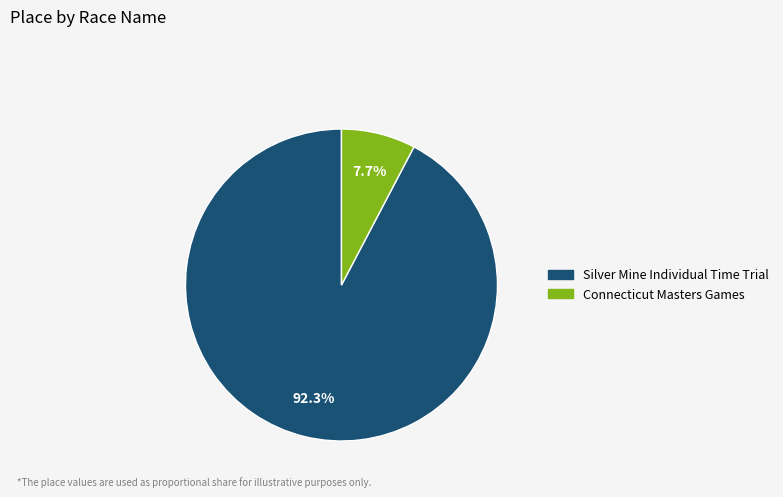

Do Silver Mine Individual Time Trial and Connecticut Masters Games together represent more than half of the pie?

Yes